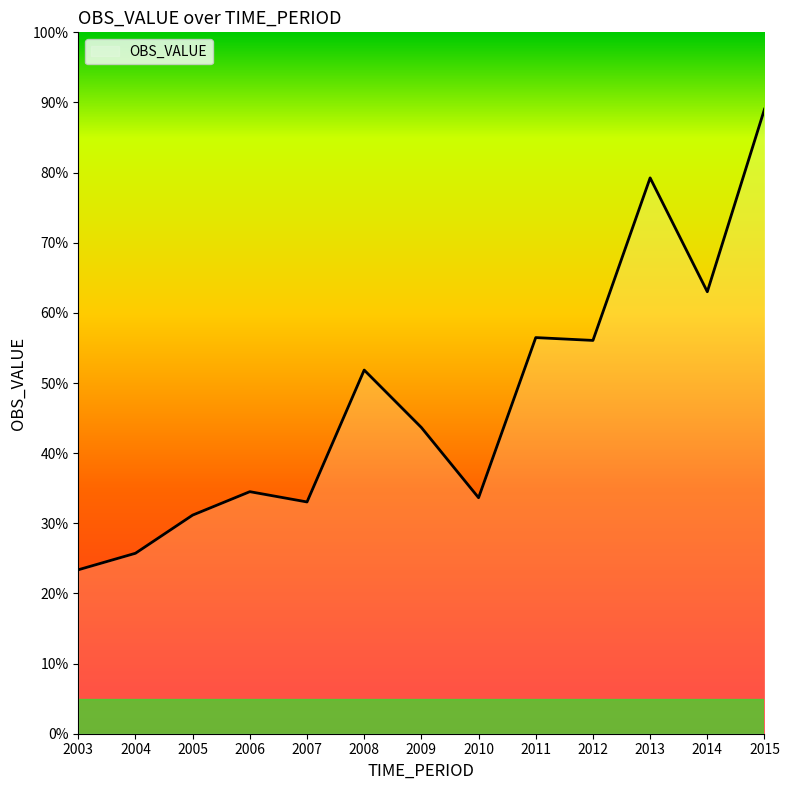

How many lines are shown in the chart?

1